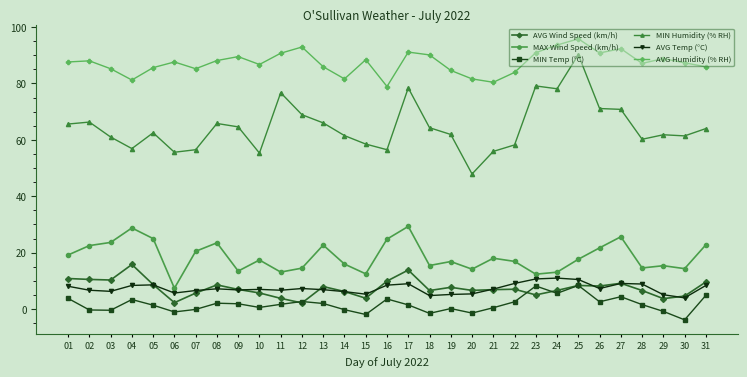

Between 16 and 20, which series saw the biggest shift?

MAX Wind Speed (km/h)